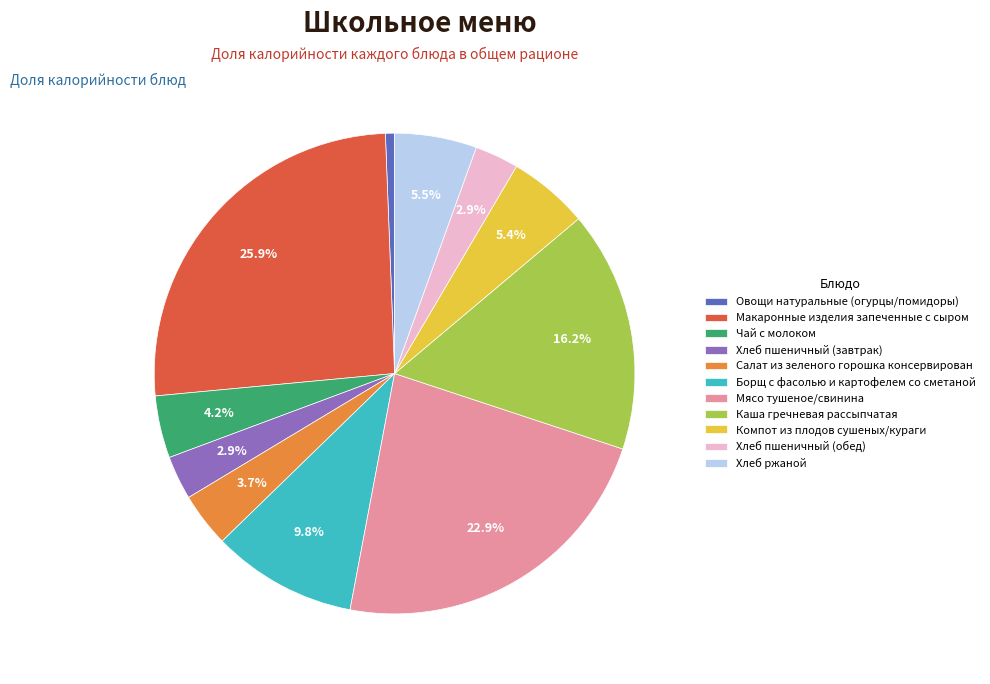

Is Каша гречневая рассыпчатая the majority of the pie?

No